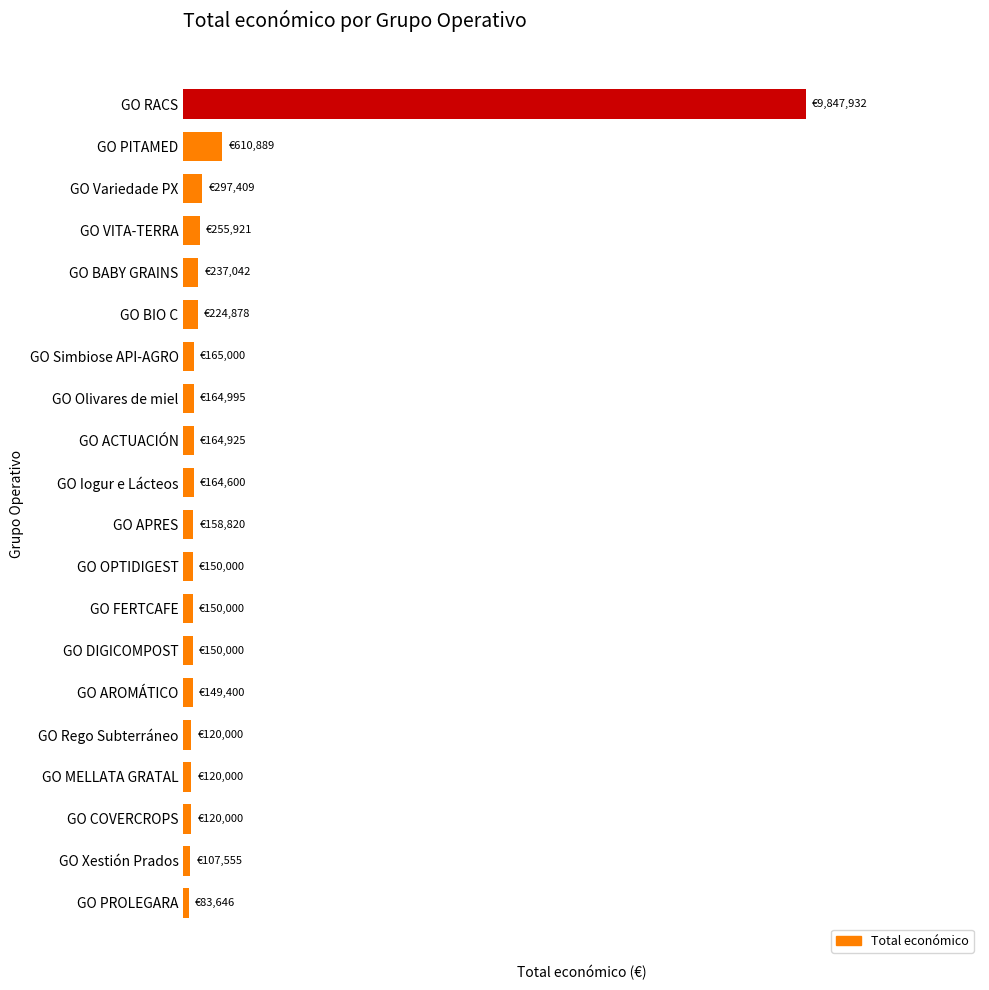

At which label is the value closest to 4965789?

GO PITAMED